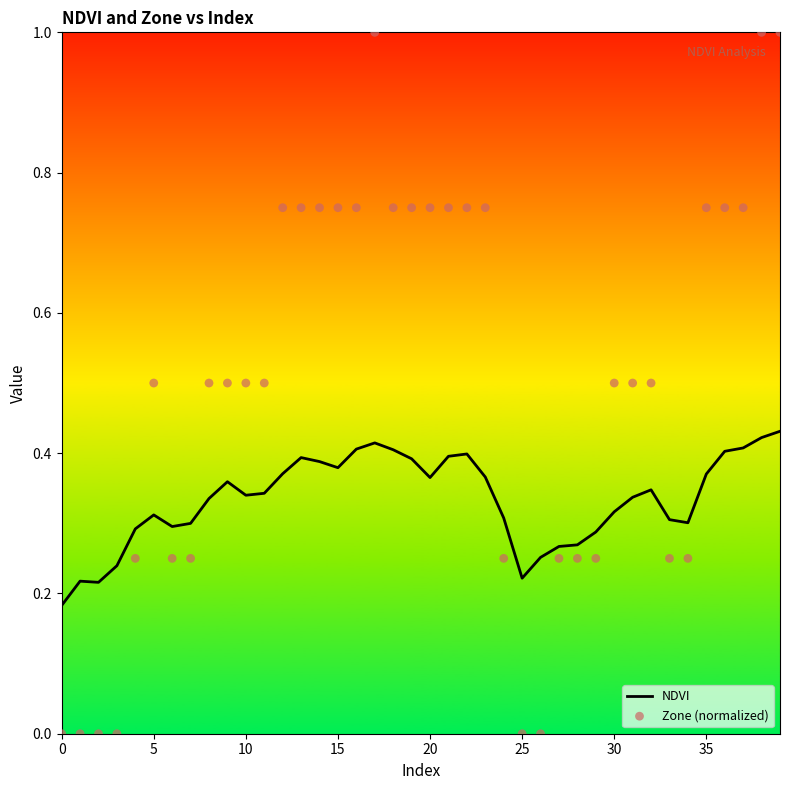

Is the value of NDVI at 25 greater than the value of Zone (normalized) at 18?

No